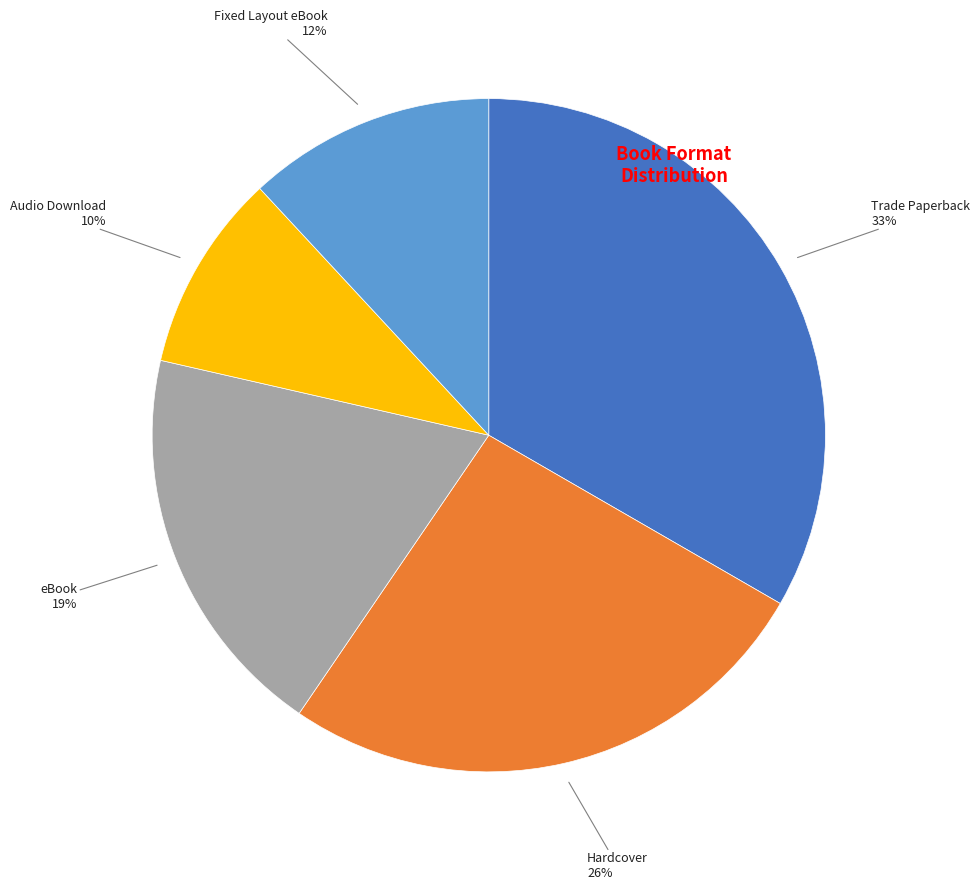

Is there any slice that represents more than half of the pie?

No